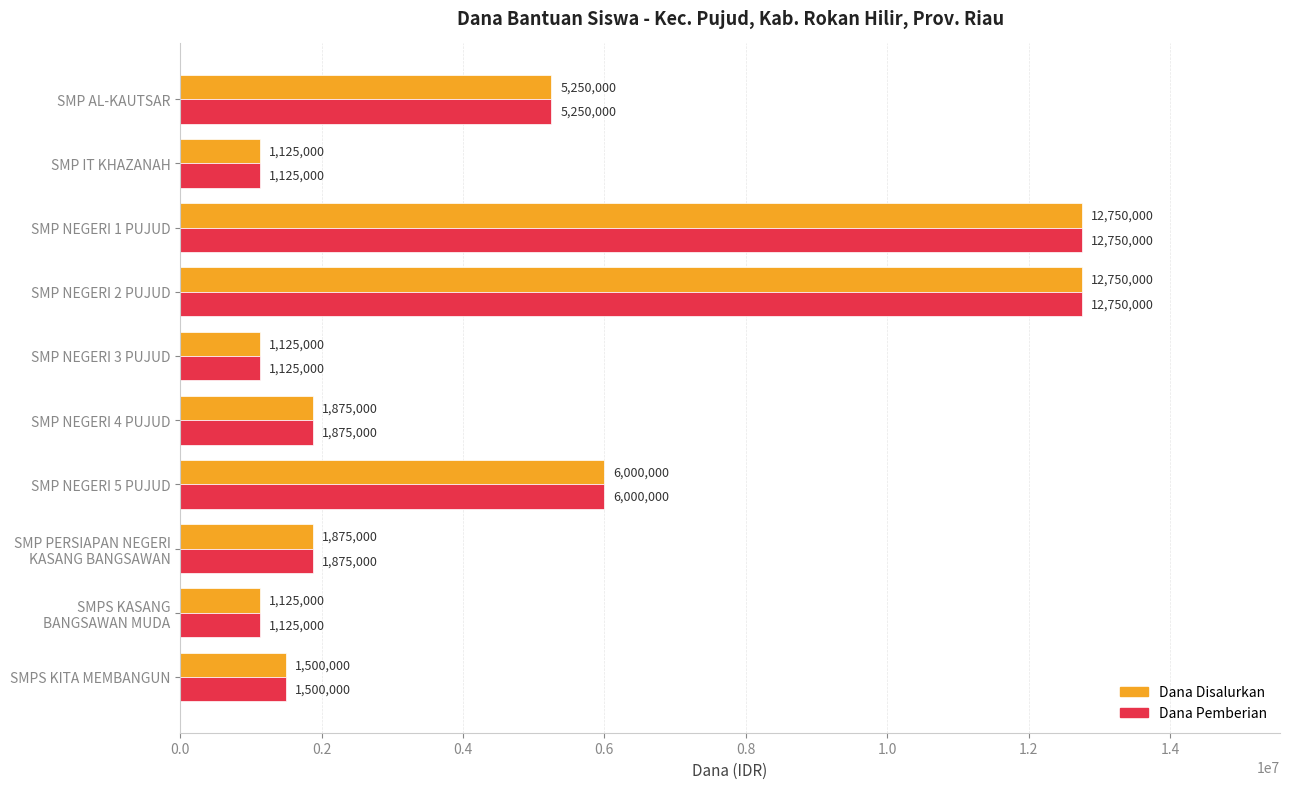

At how many categories does at least one series exceed 10311133?

2